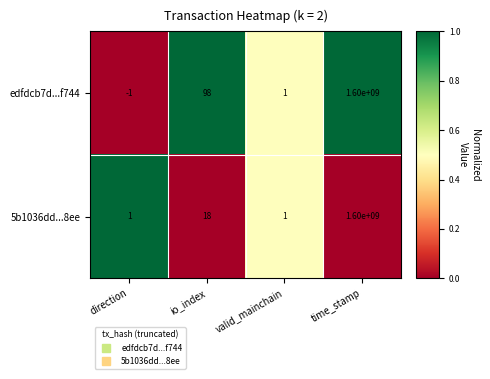

What is the difference between the maximum and second lowest values in the 5b1036dd...8ee series?

1599999999